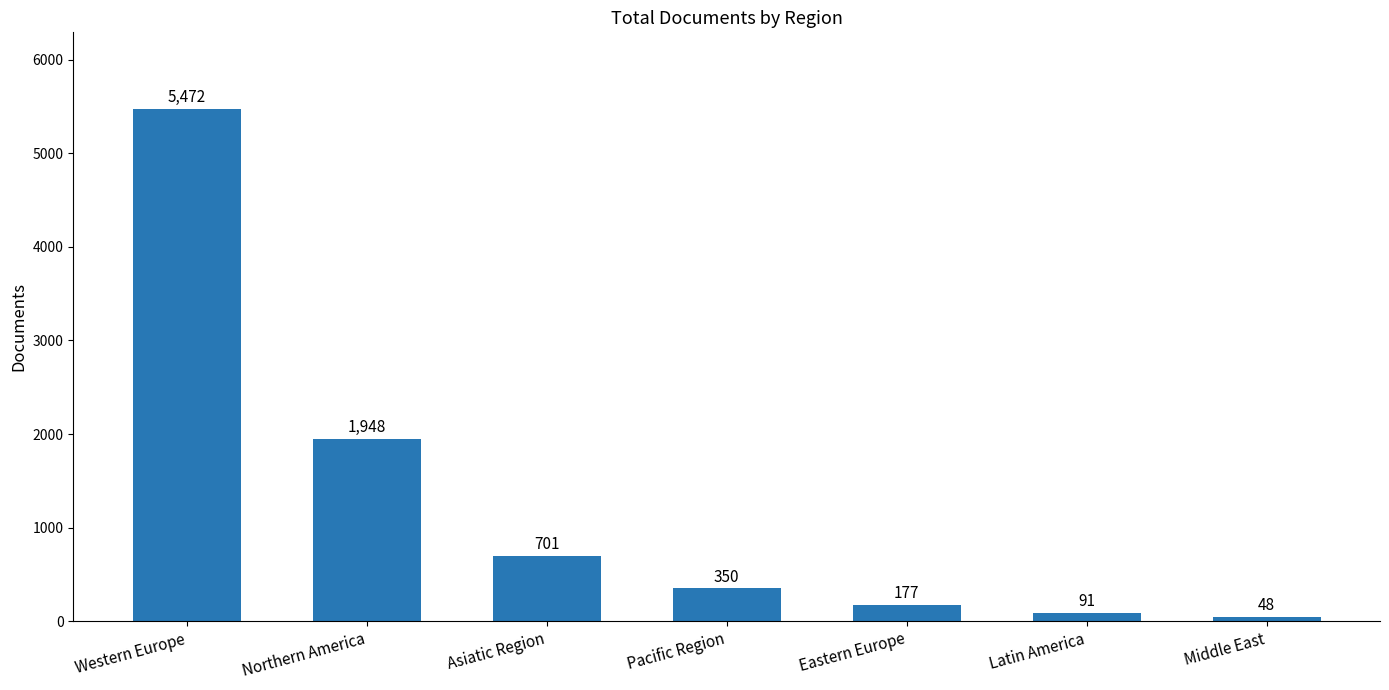

True or false: the data shows 993 at Asiatic Region.

False